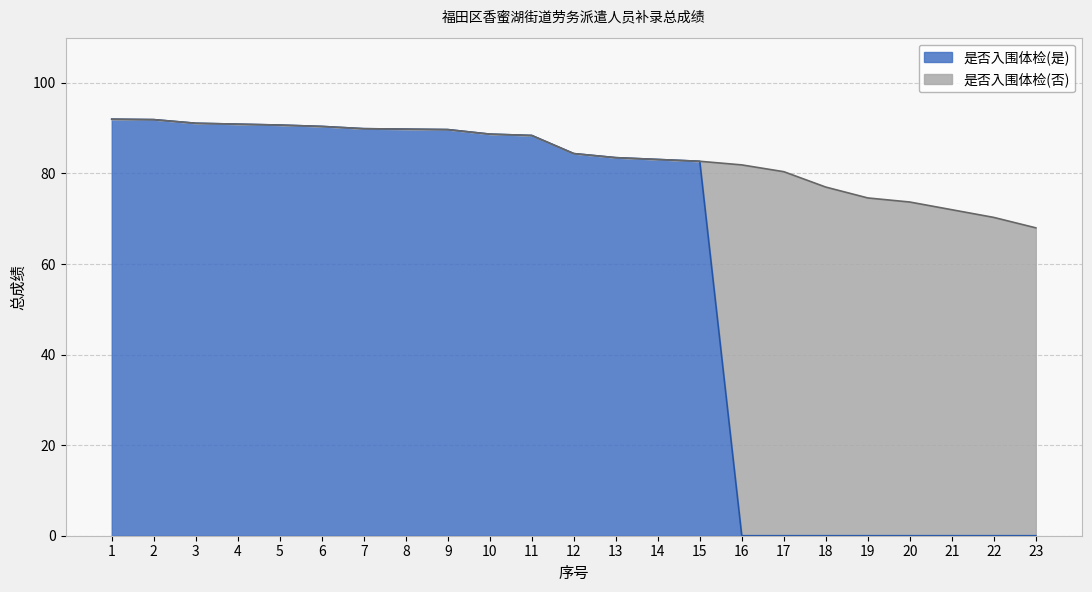

Approximately how many times larger is the value at 7 compared to 2?

1.0